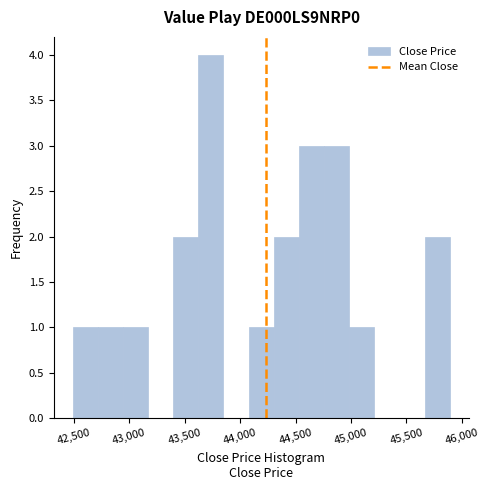

Reading left to right, list every bar in this chart as the range it spans on the x-axis followed by its height. Neither the bar edges nor the heights are printed on the chart, so give them approximately, as read against the axes.

42500 to 42700: 1
42700 to 42950: 1
42950 to 43150: 1
43150 to 43400: 0
43400 to 43600: 2
43600 to 43850: 4
43850 to 44100: 0
44100 to 44300: 1
44300 to 44550: 2
44550 to 44750: 3
44750 to 45000: 3
45000 to 45200: 1
45200 to 45450: 0
45450 to 45650: 0
45650 to 45900: 2